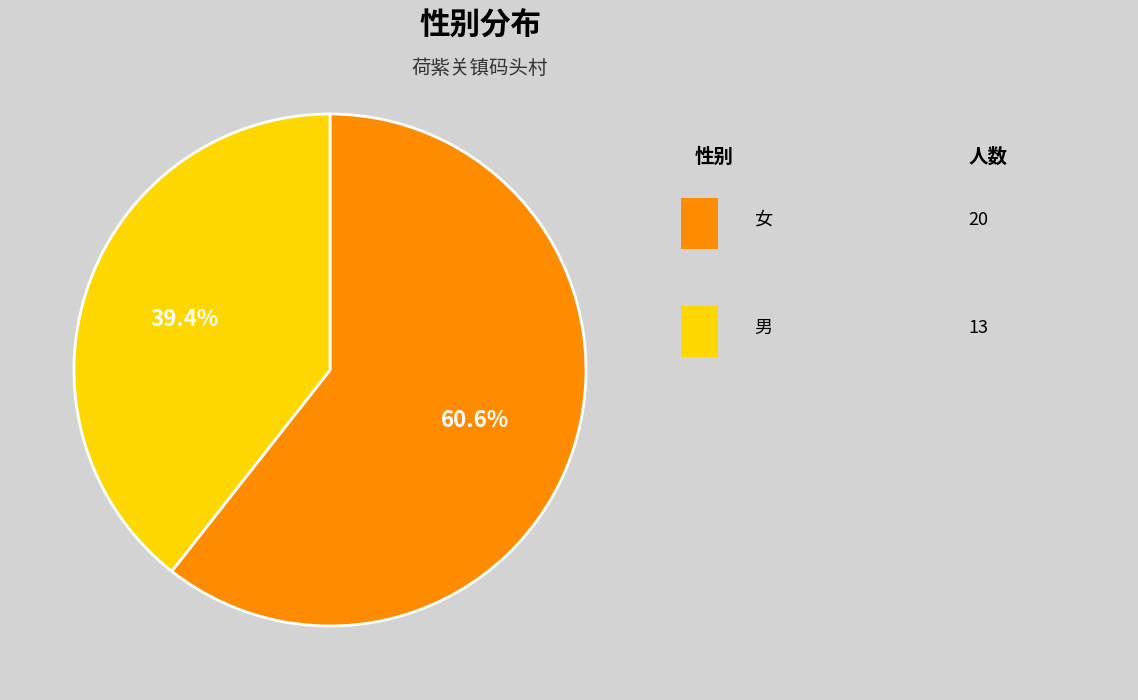

Is there a majority slice in this chart?

Yes